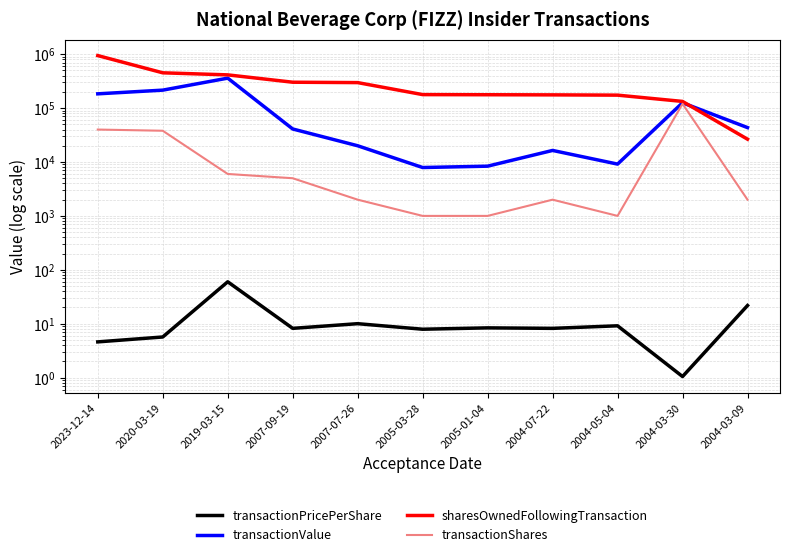

How many data points in transactionShares are less than 2000?

3